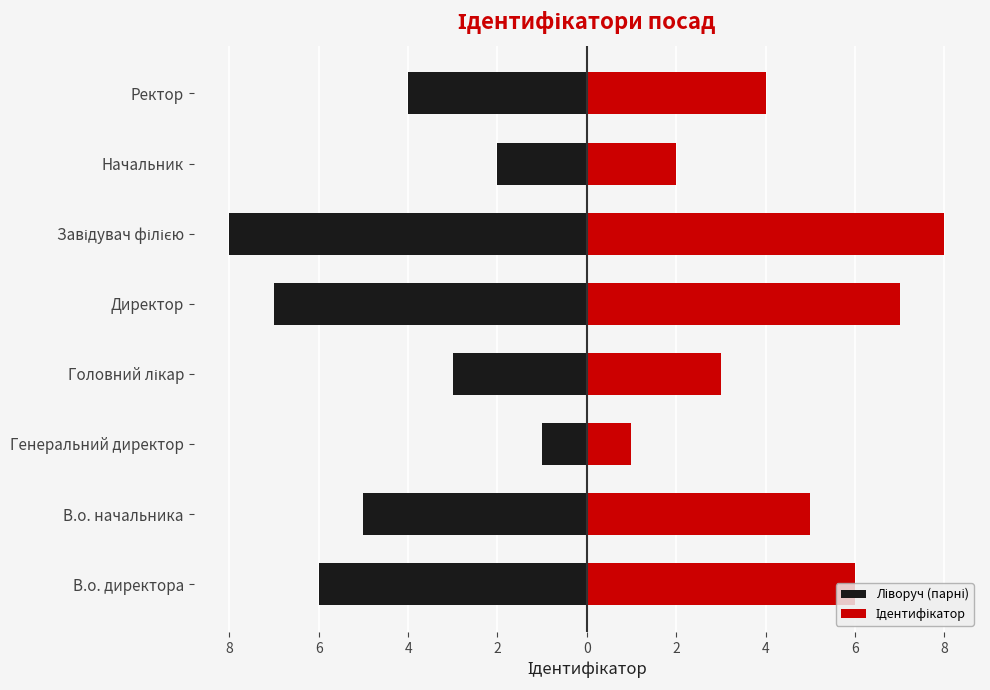

Which has a higher value, Начальник or Завідувач філією?

Начальник